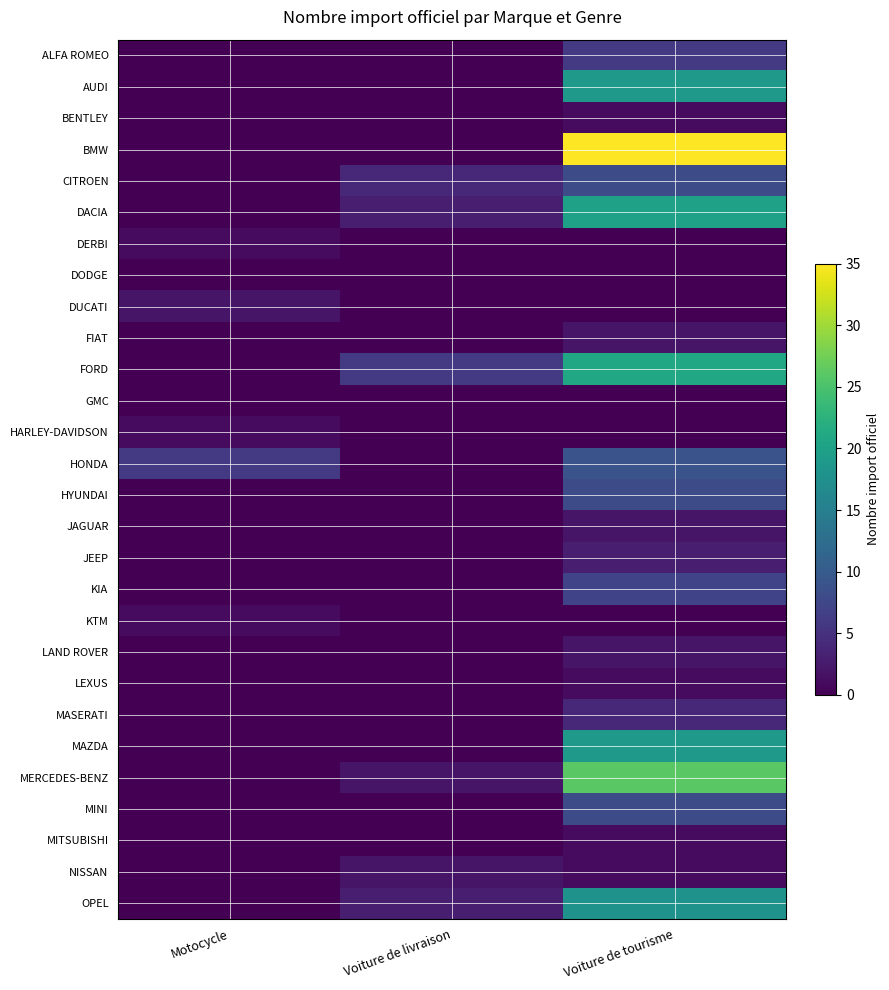

Between Motocycle and Voiture de livraison, which is larger?

Motocycle